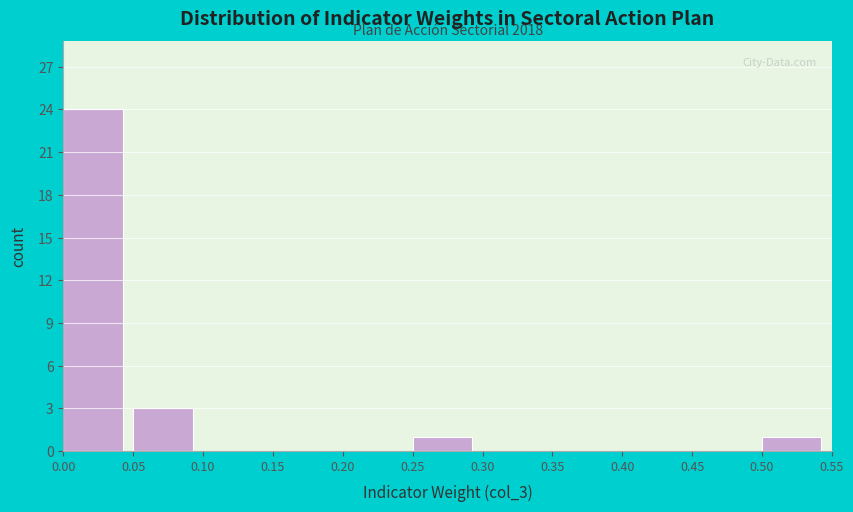

Which range on the x-axis has the tallest bar?

0.00 to 0.05